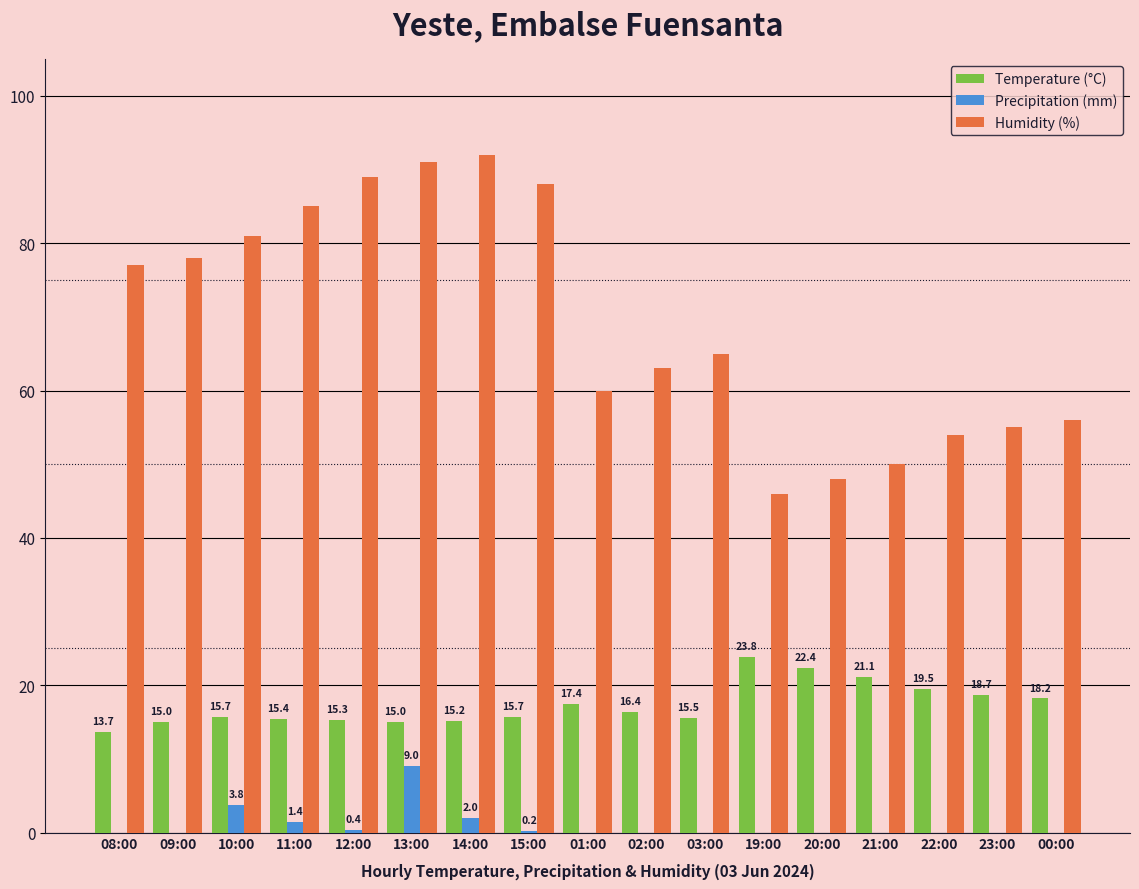

Between 11:00 and 02:00, which series saw the biggest shift?

Humidity (%)